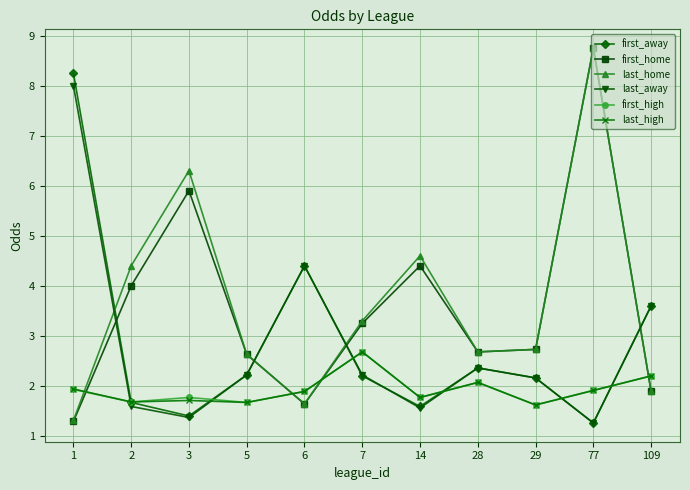

Does the chart display data point markers on the line(s)?

Yes